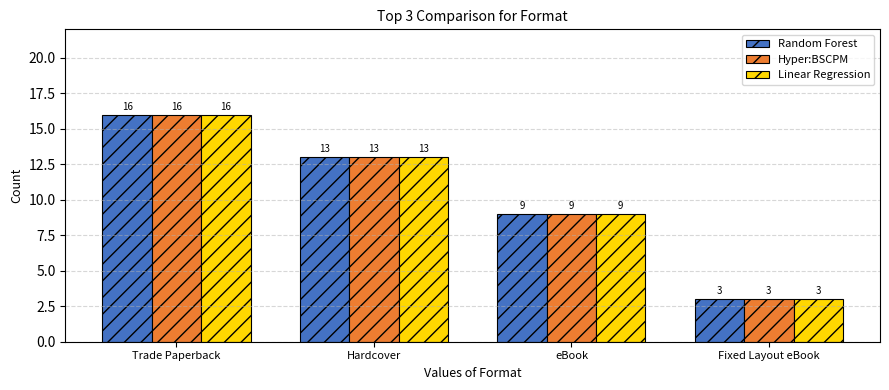

The value of Hyper:BSCPM at Hardcover is 20. True or false?

False